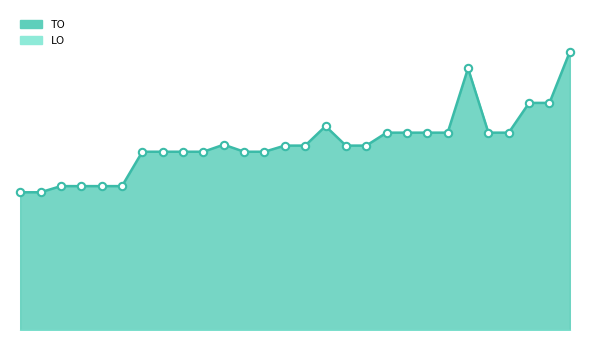

Between 2020 2de aanpassing - goedgekeurd and 2023 Opmaak – goedgekeurd, which is larger?

2023 Opmaak – goedgekeurd